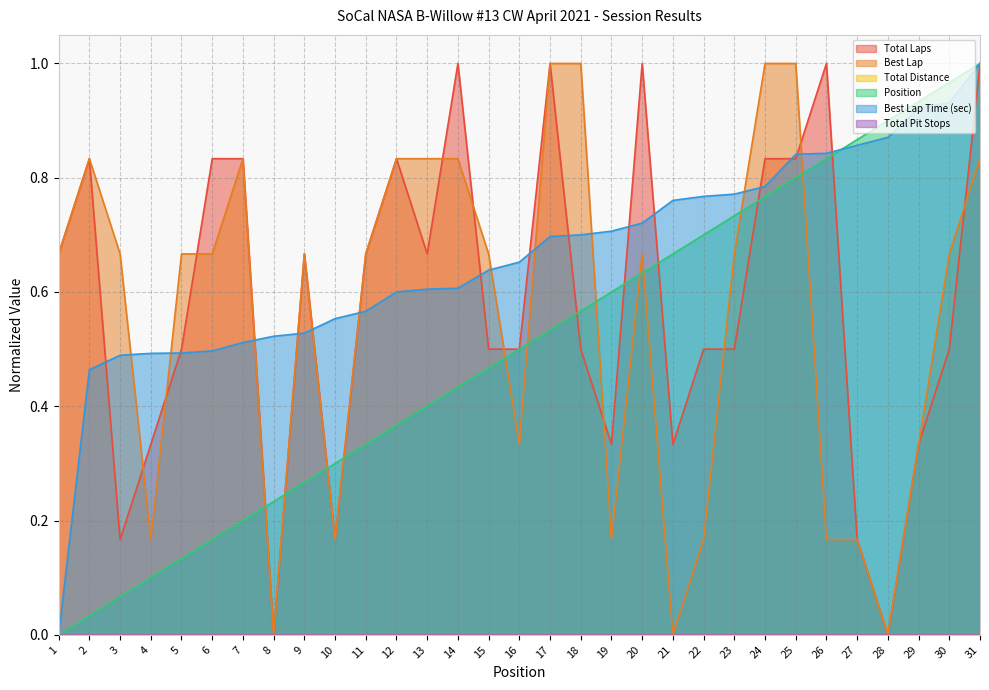

Which series has the largest range (max minus min)?

Total Laps